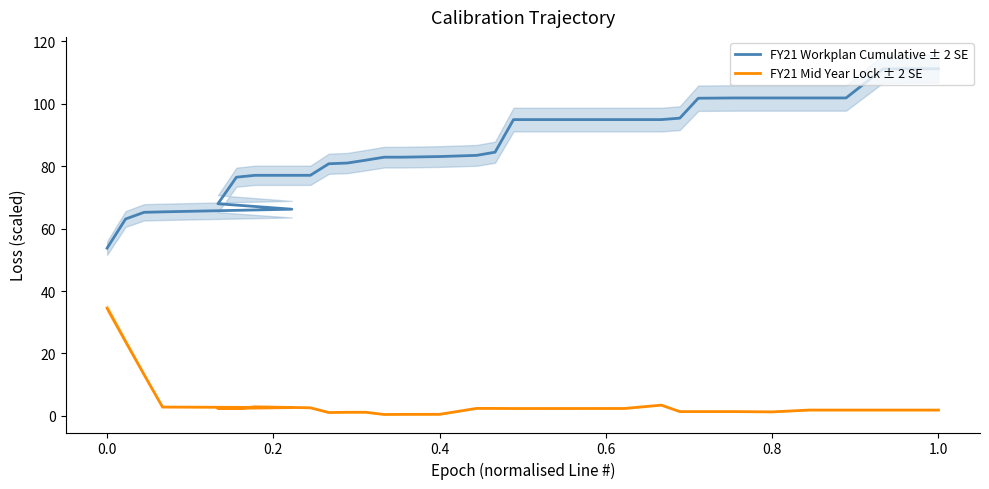

How many lines are shown in the chart?

2